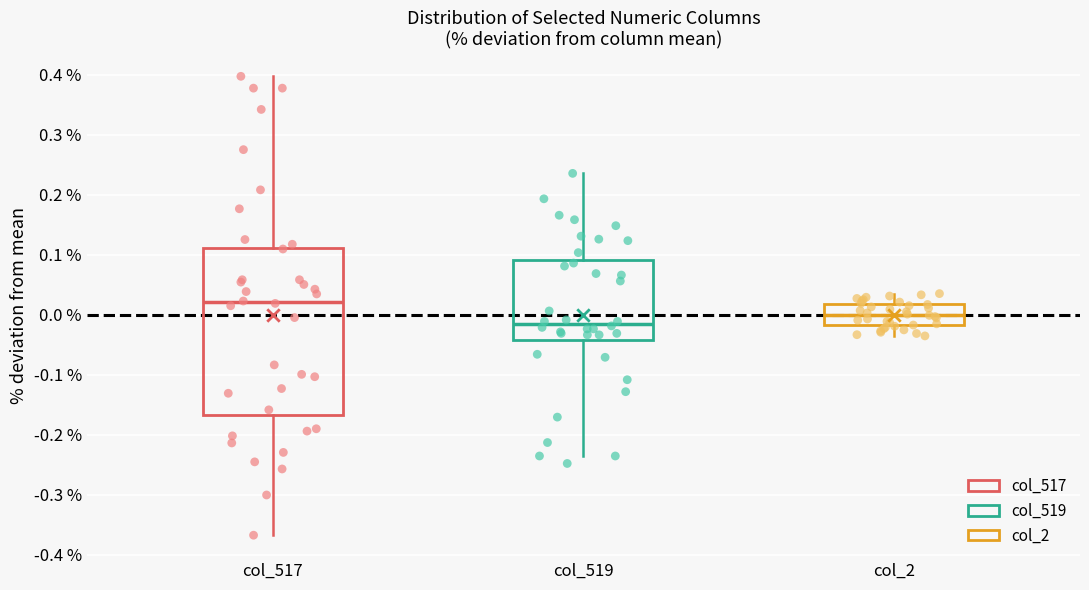

Where does the upper whisker of the box for col_2 end on the y-axis? The values are not printed on the chart, so give them approximately, as read against the axis.

0.04